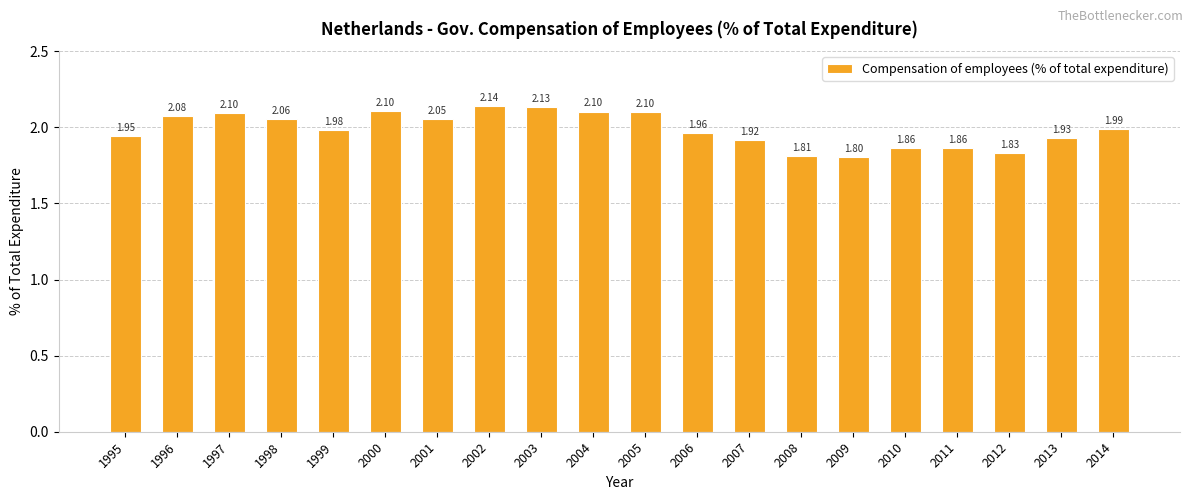

Which label corresponds to the largest value in the chart?

2002